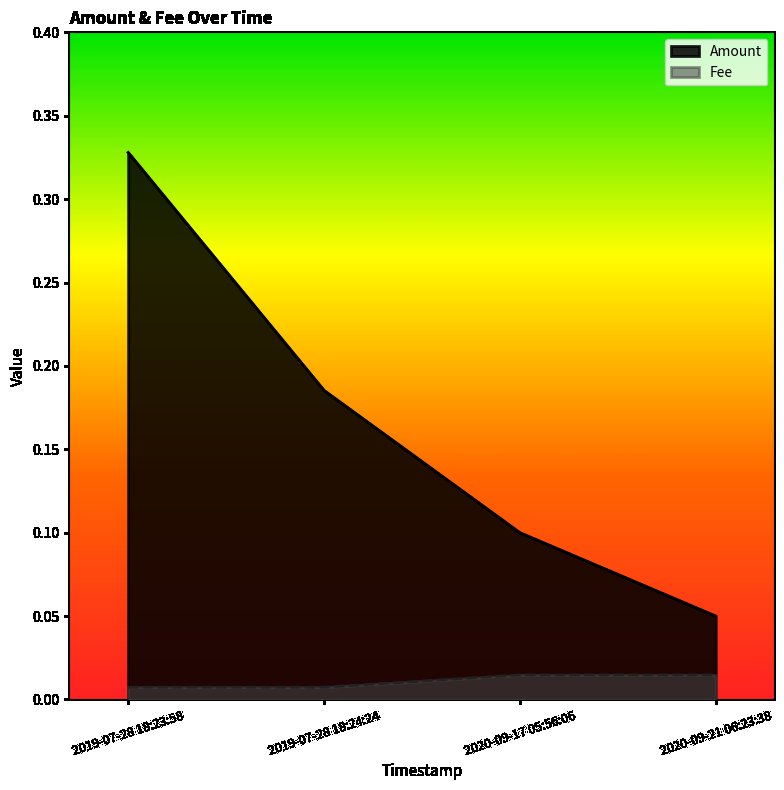

Reading right to left, list all the values displayed in this chart.

Amount: 0.1	0.1	0.2	0.3
Fee: 0.0	0.0	0.0	0.0